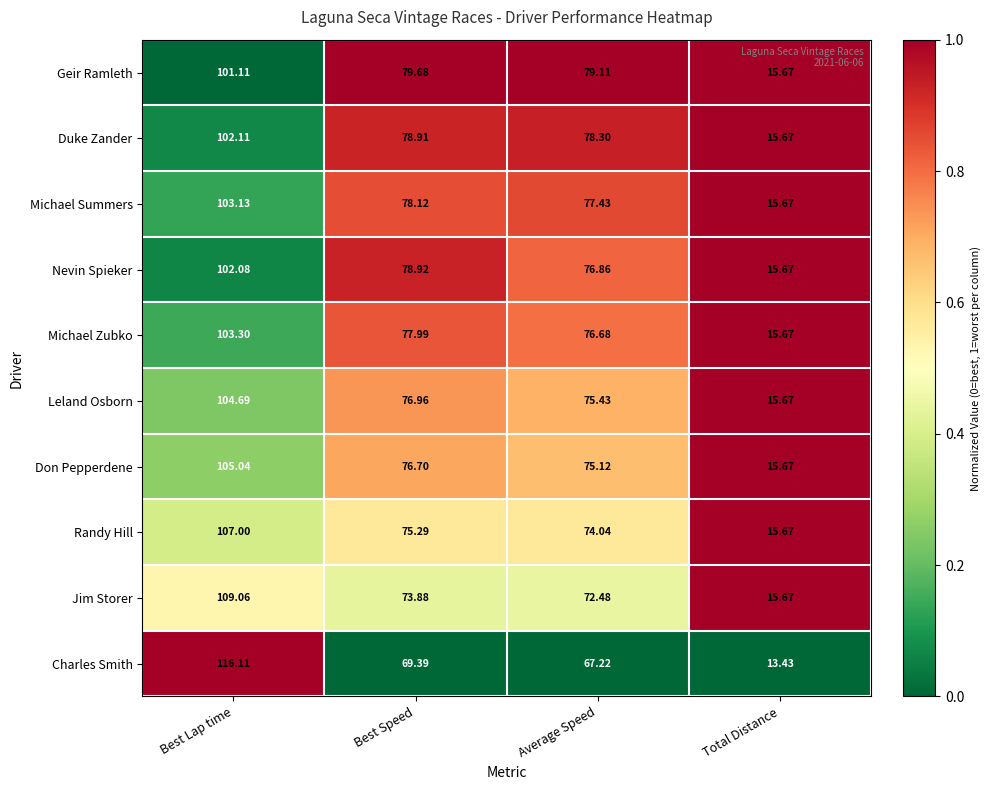

At which category is the sum across all series the highest?

Best Lap time